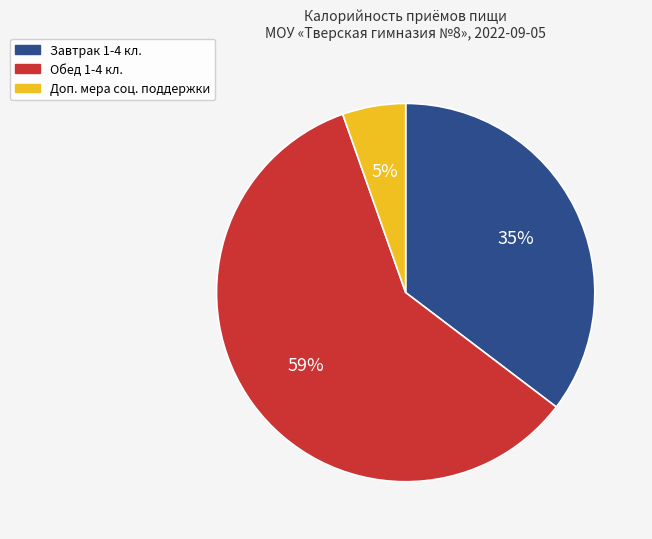

To the nearest percent, what is the average slice percentage?

33%